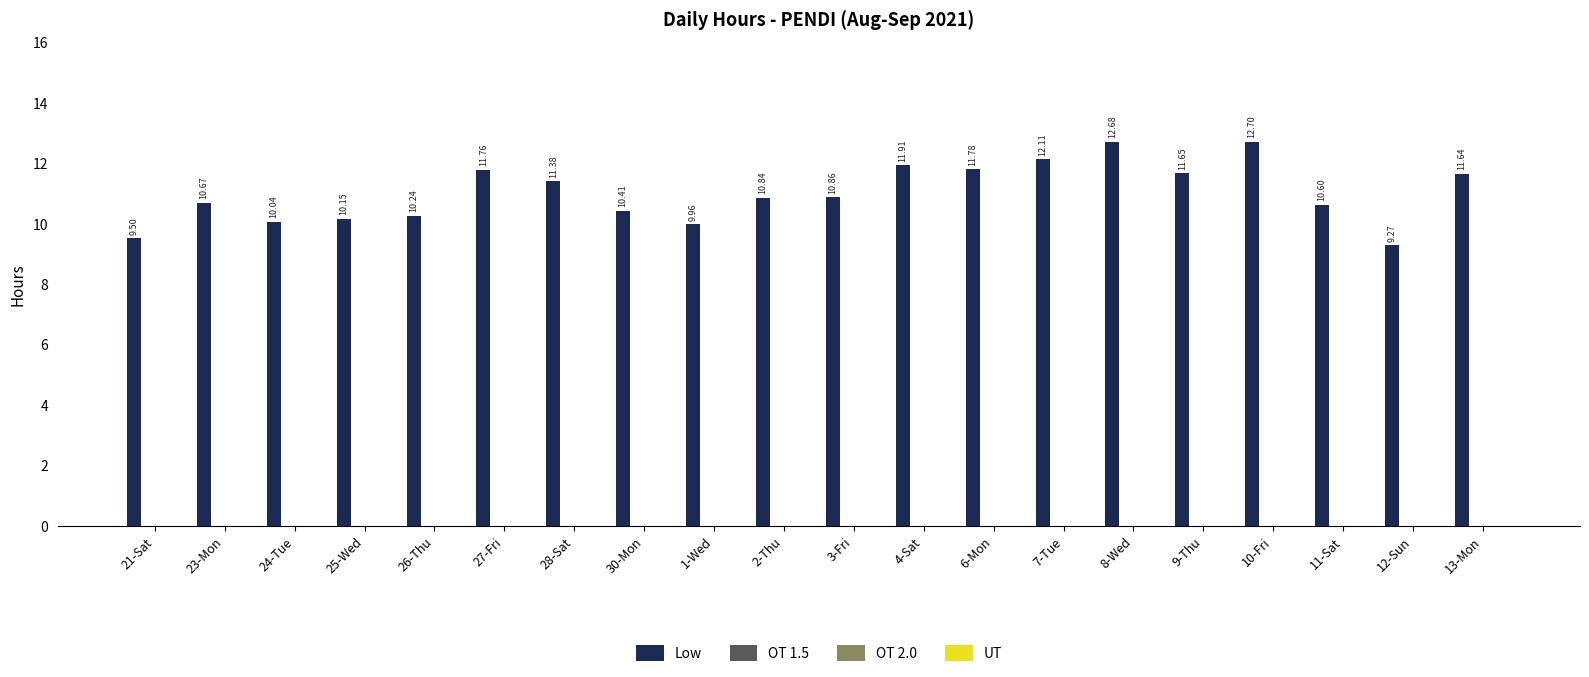

How many distinct data groups are displayed?

1